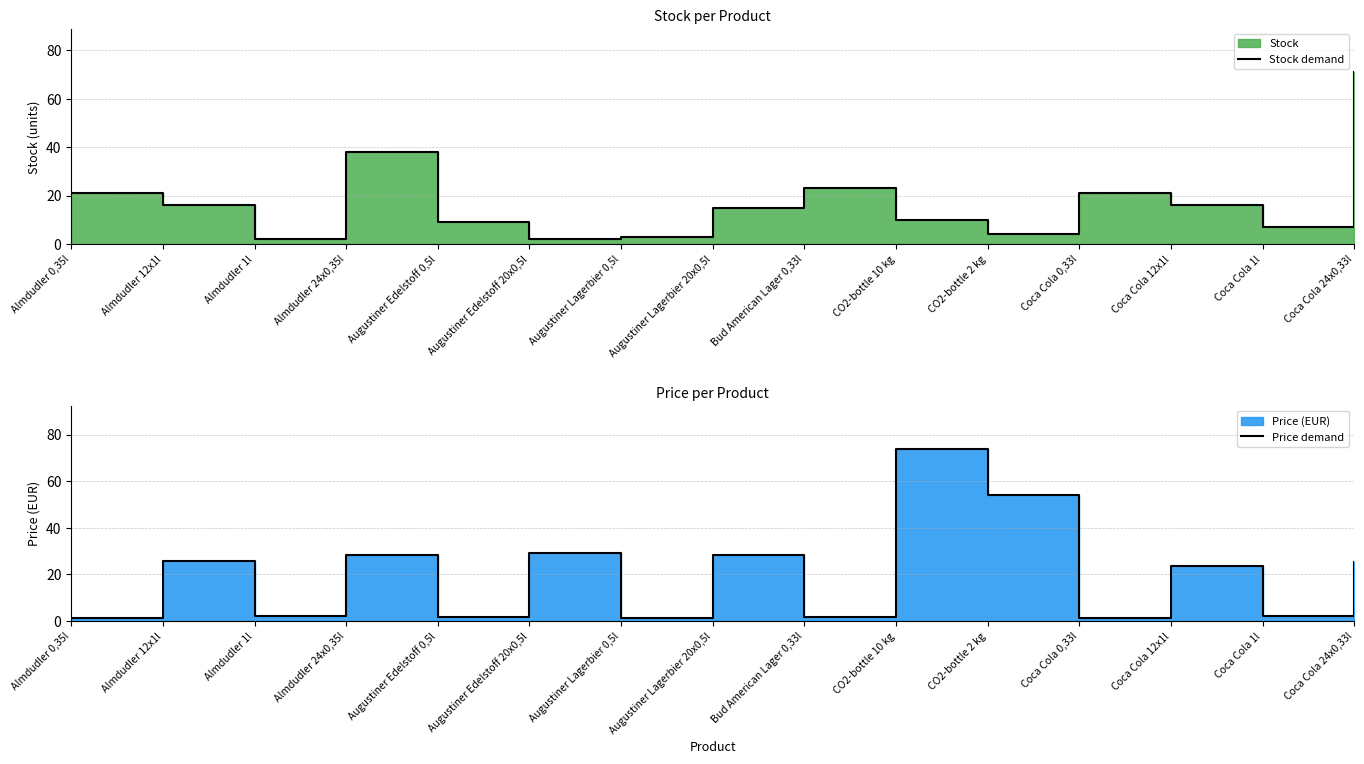

What is the approximate value of Stock demand at Almdudler 12x1l?

16.0